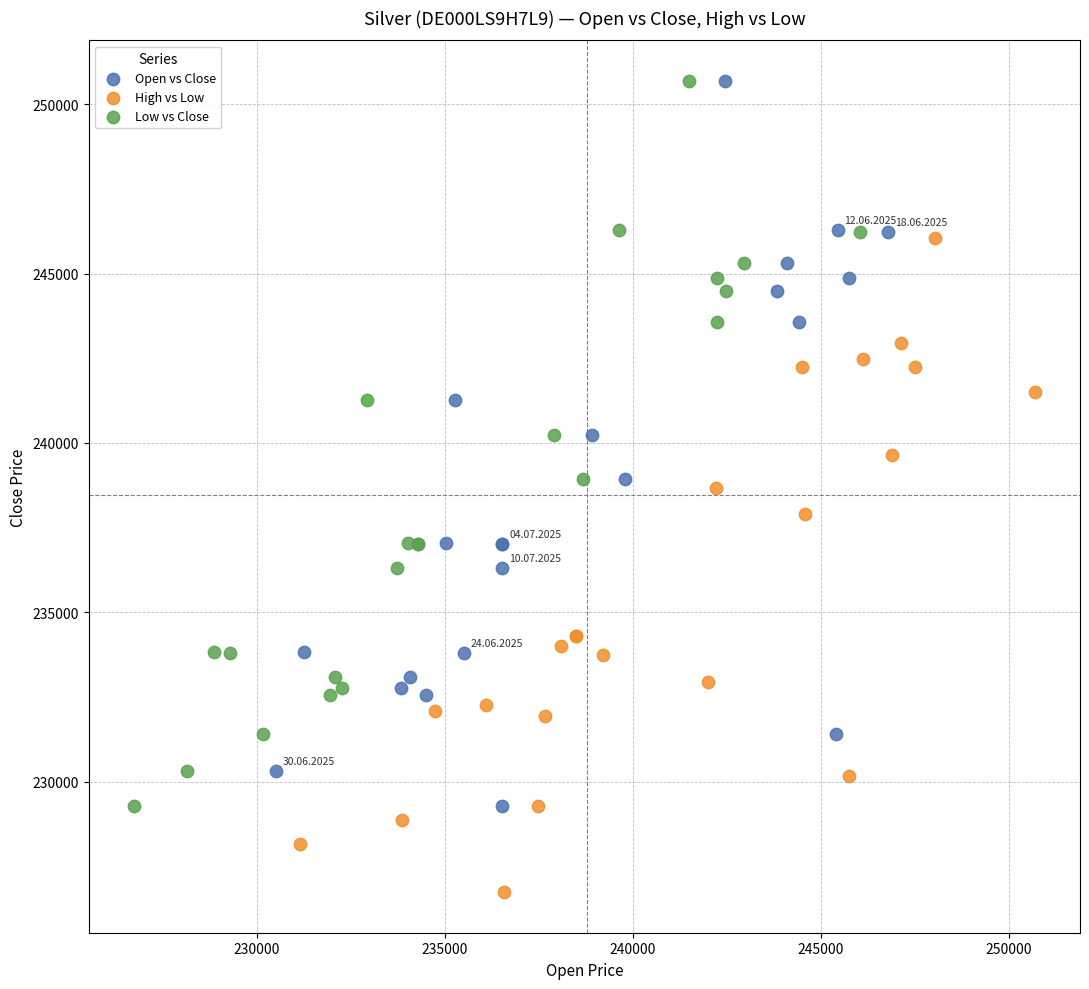

What are all the series names shown in the legend?

Open vs Close, High vs Low, Low vs Close